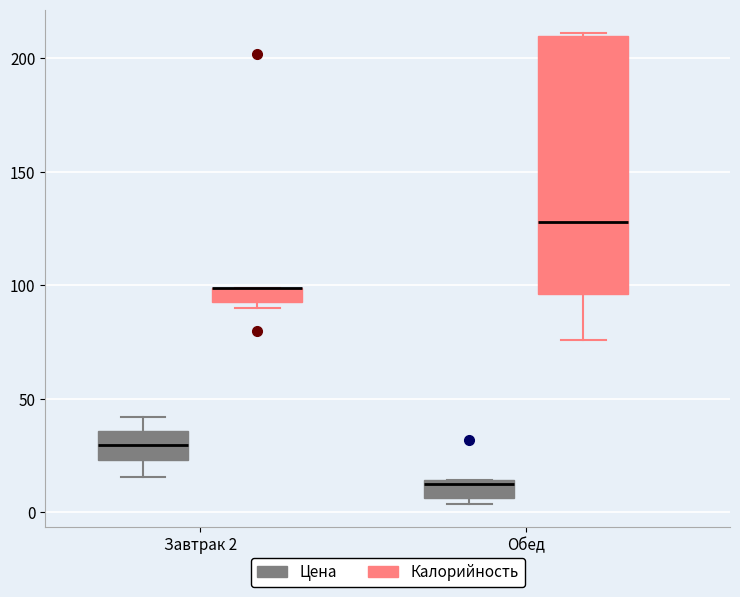

Where is the upper edge of the box for Обед (Цена) on the y-axis? The values are not printed on the chart, so give them approximately, as read against the axis.

15